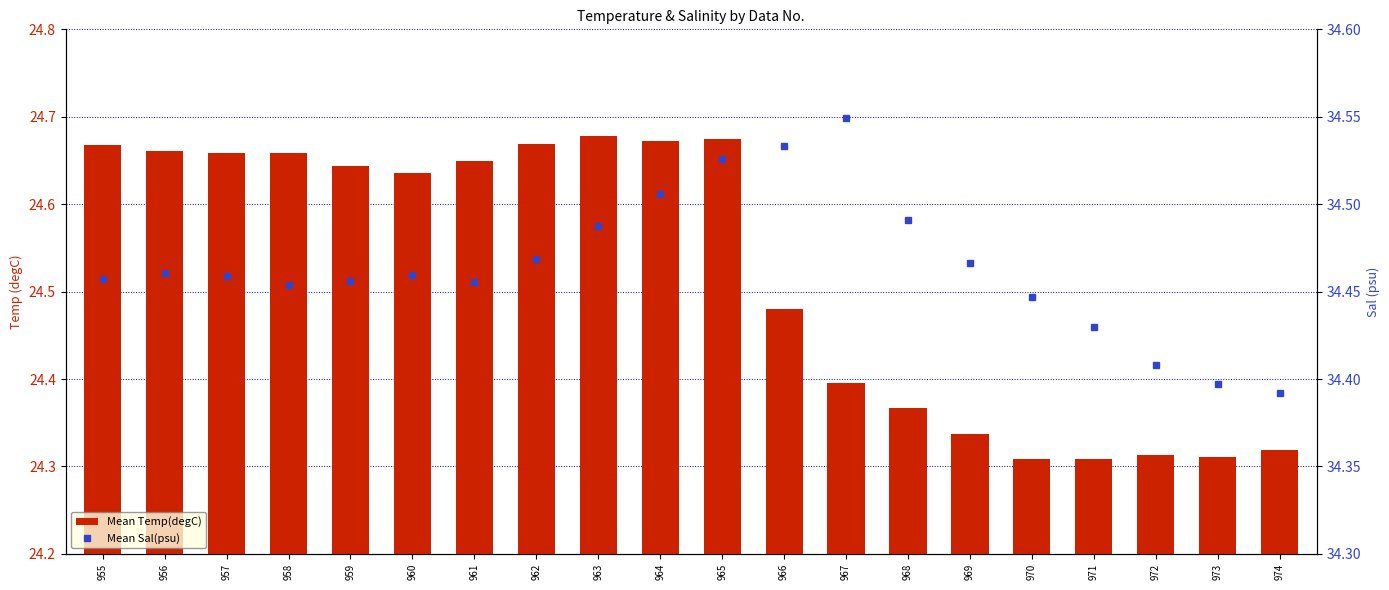

What are all the series names shown in the legend?

Mean Temp(degC), Mean Sal(psu)